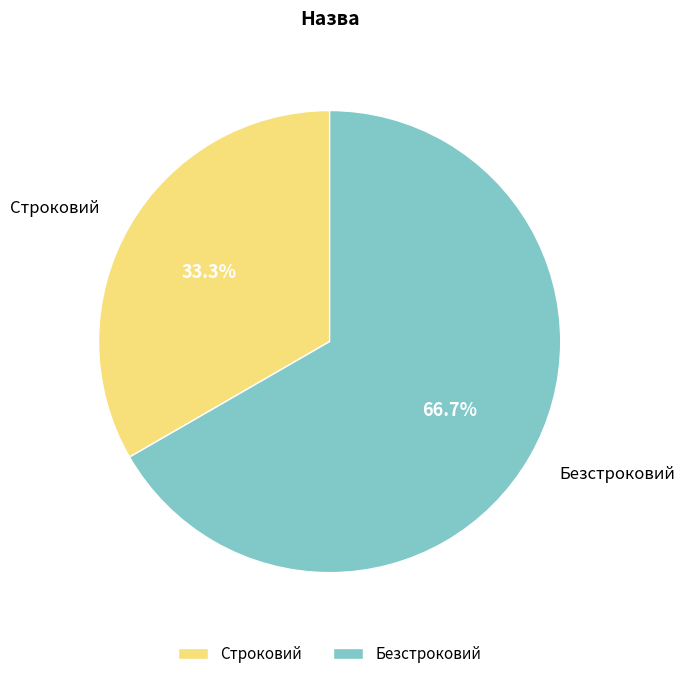

Does any single category account for the majority?

Yes